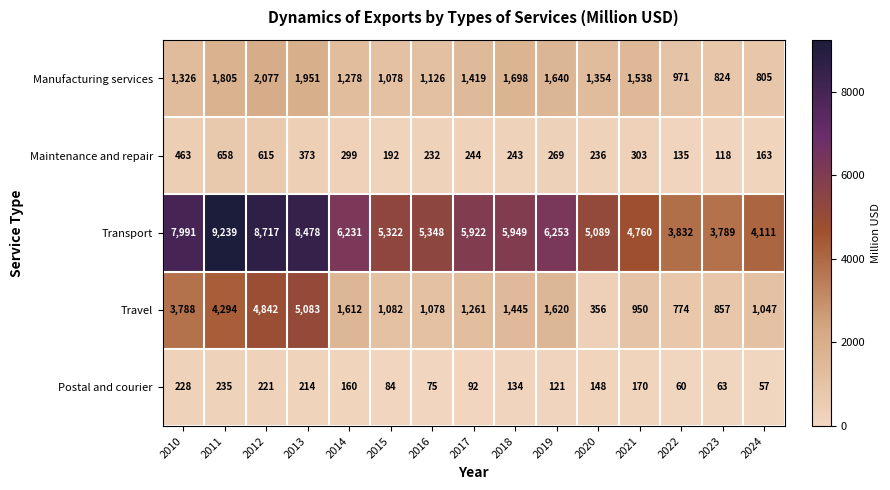

How many categories are shown in the chart?

15